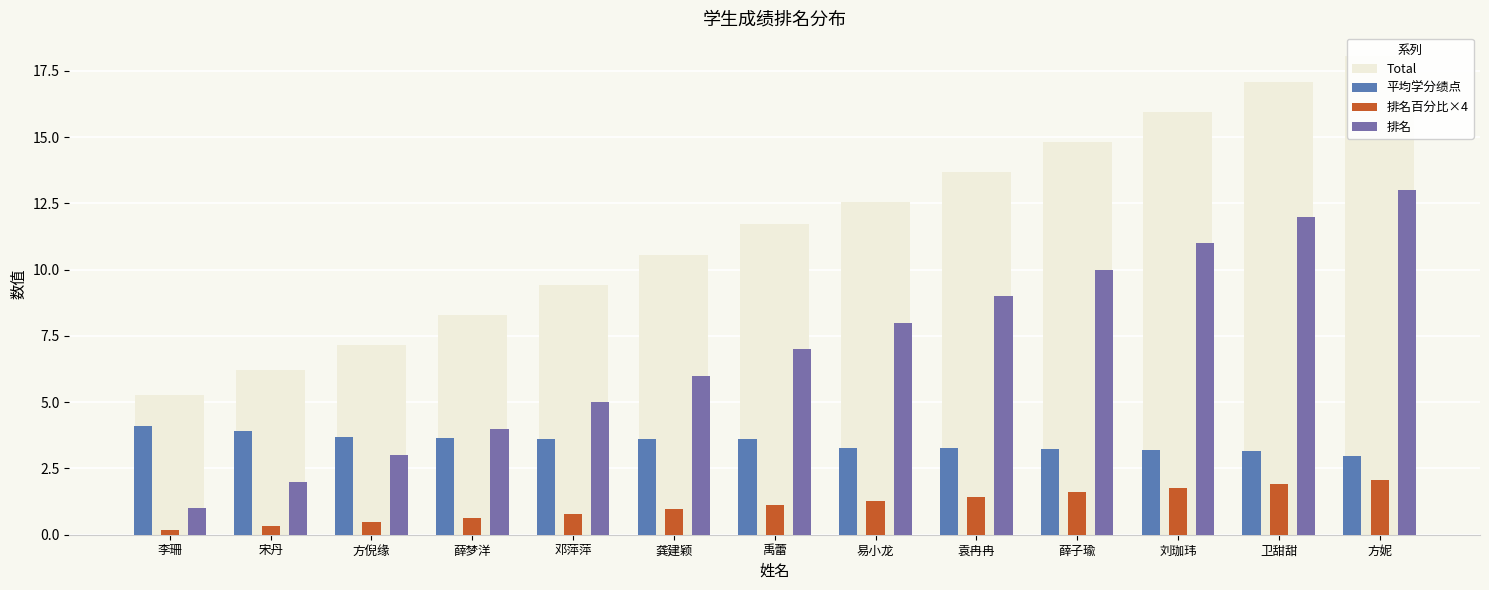

What is the minimum value shown in the chart?

0.2